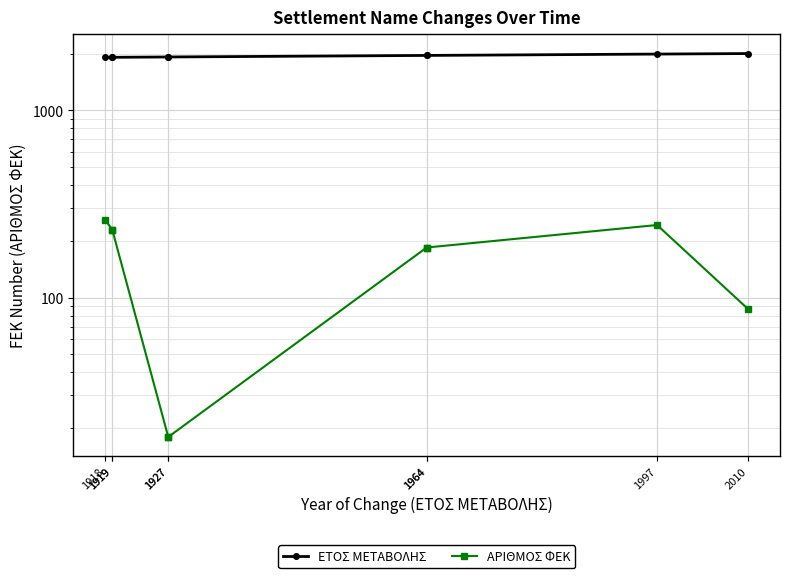

What is the sum of the ΑΡΙΘΜΟΣ ΦΕΚ values at 1919 and 1964?

414